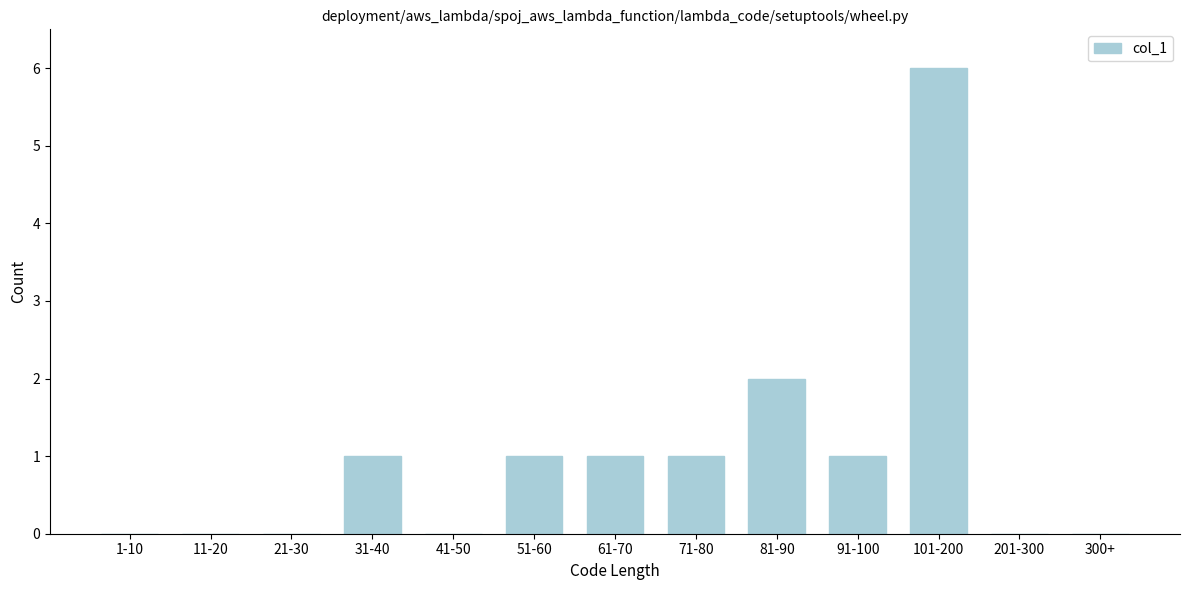

Reading right to left, what are all the values shown in this chart?

300+=0	201-300=0	101-200=6	91-100=1	81-90=2	71-80=1	61-70=1	51-60=1	41-50=0	31-40=1	21-30=0	11-20=0	1-10=0